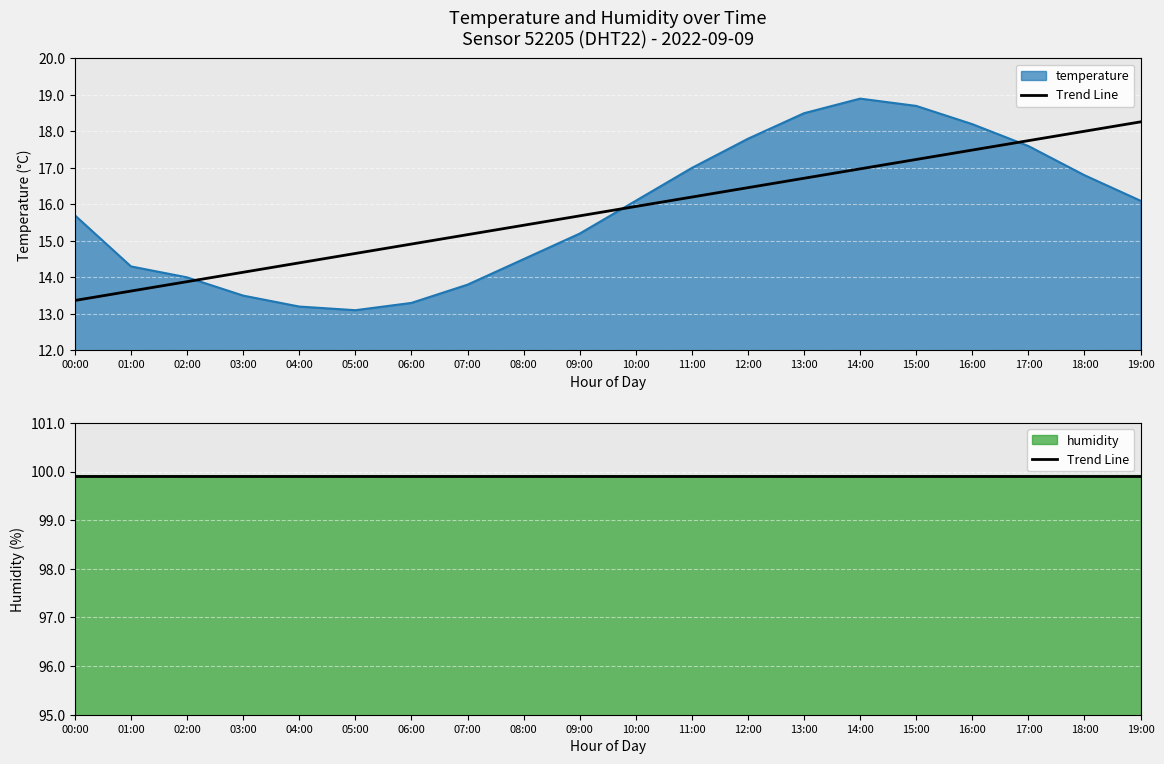

True or false: the data shows 3.8 at 13:00.

False